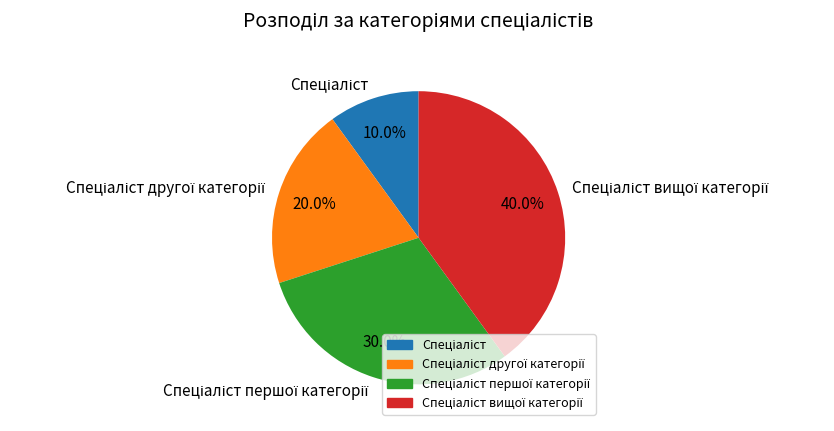

Does any single category account for the majority?

No